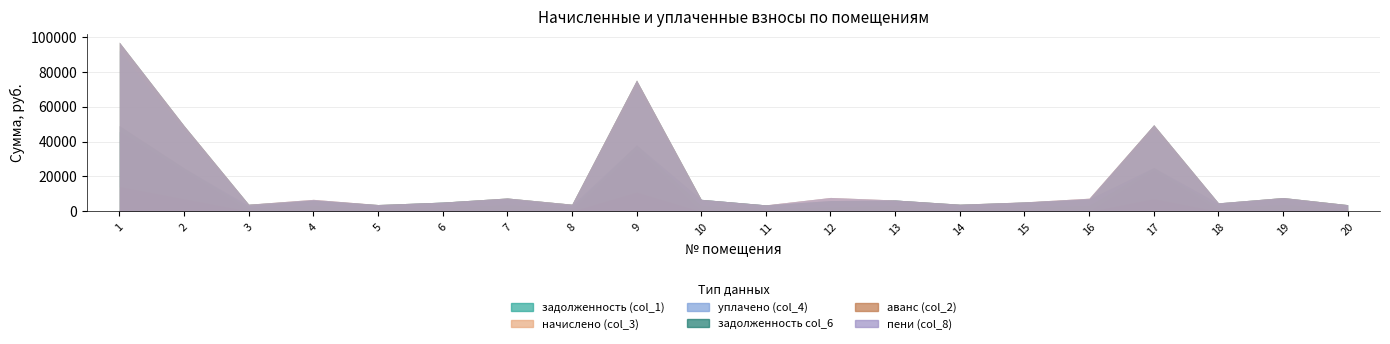

In пени (col_8), how many points are higher than both neighbors (excluding endpoints)?

3